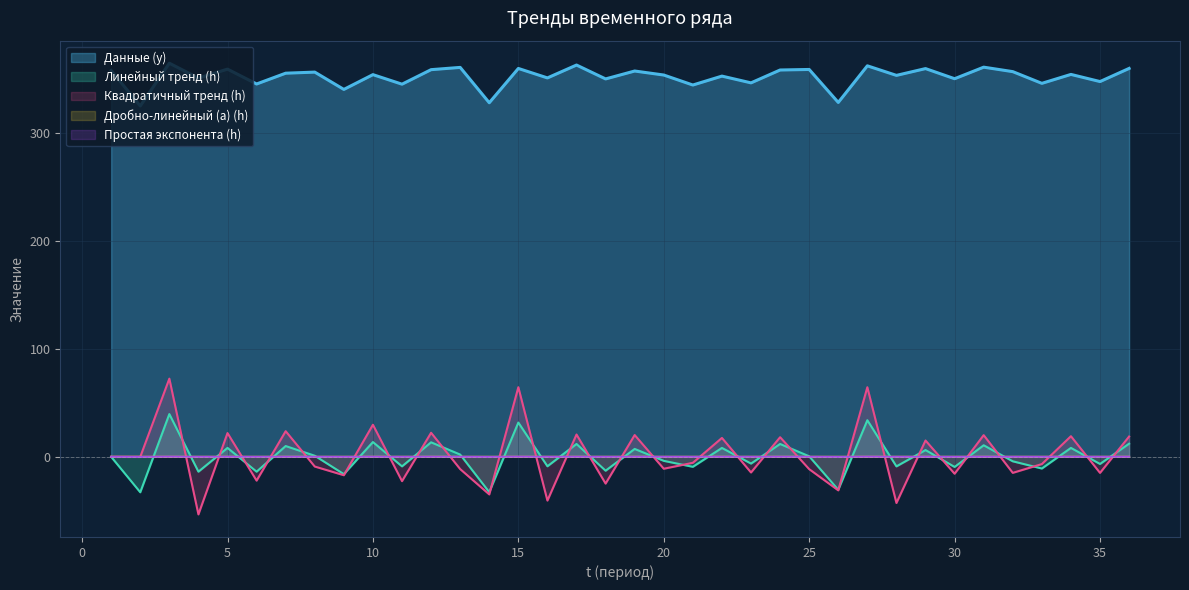

How many lines are shown in the chart?

5